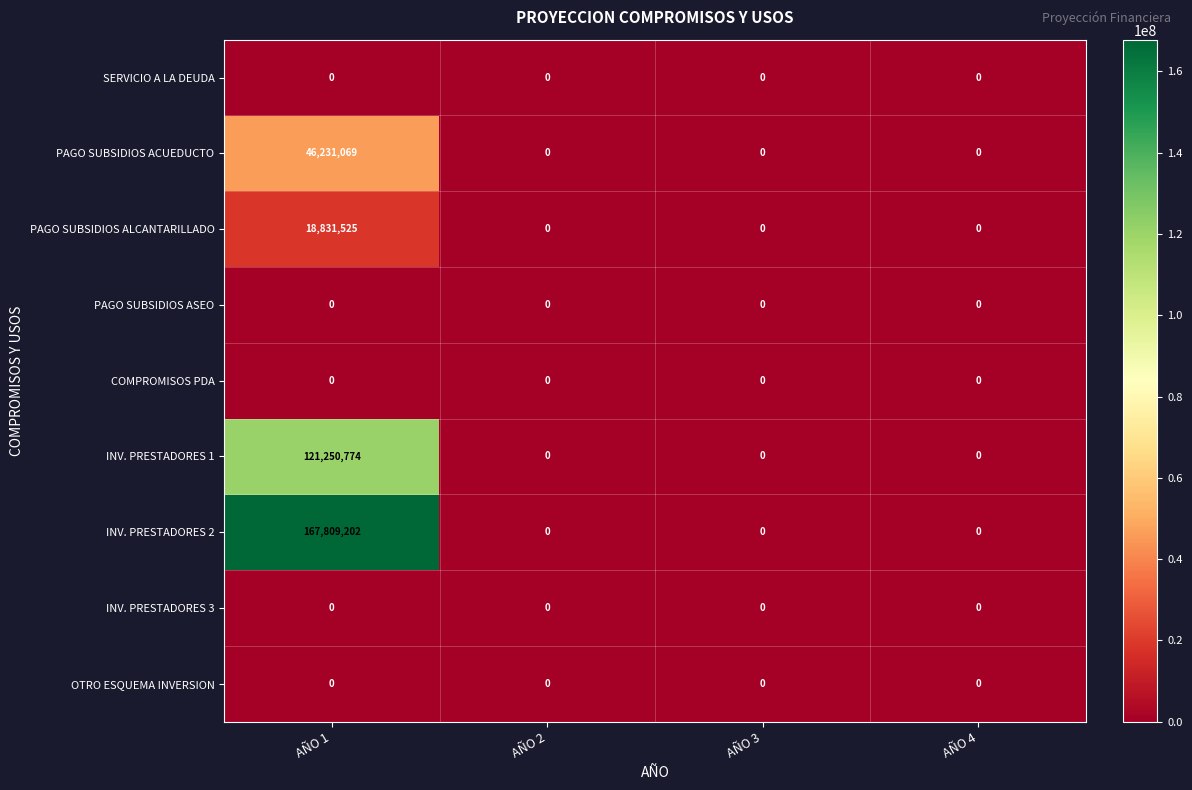

At which category is the sum across all series the highest?

AÑO 1